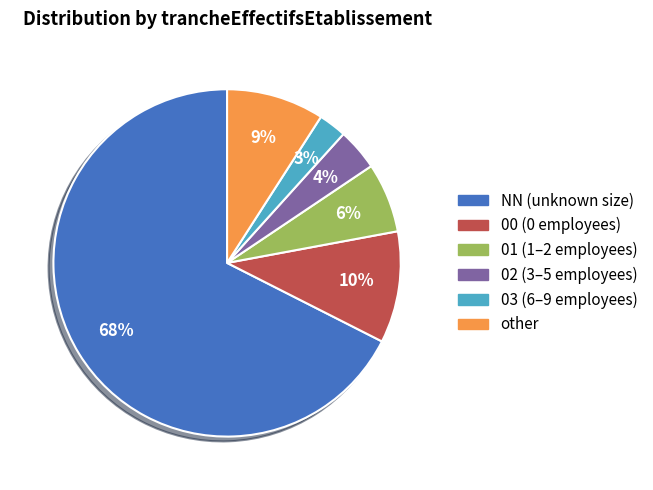

To the nearest percent, what is the difference between the other and 01 slice percentages?

3%